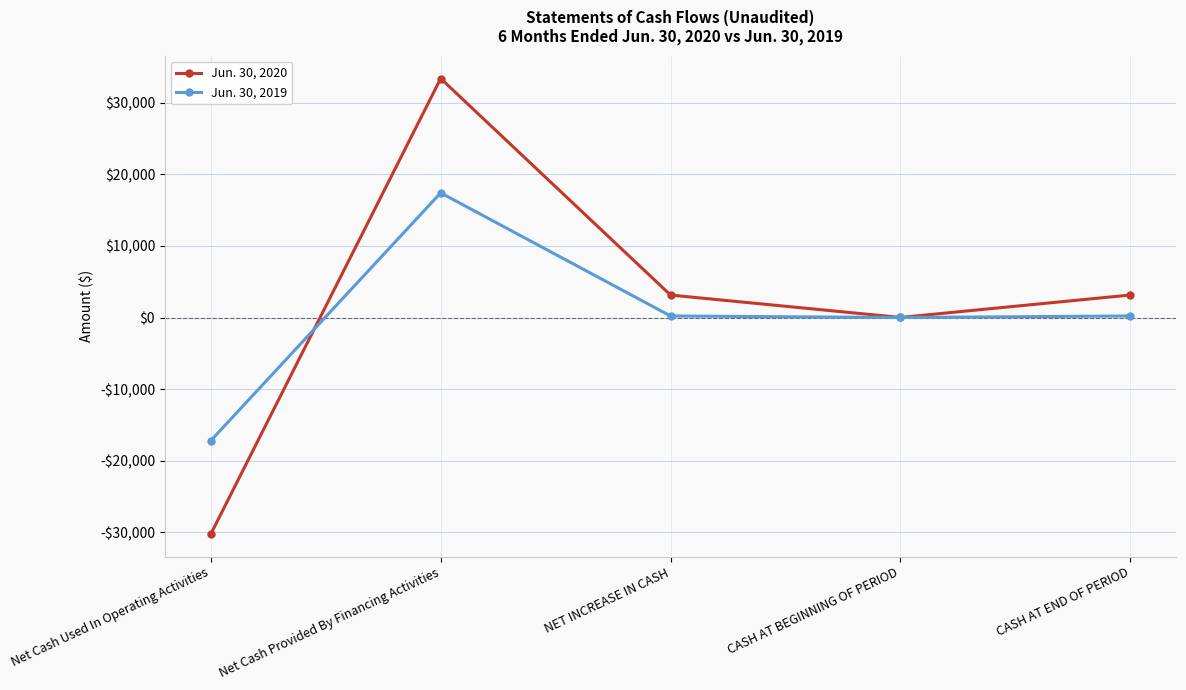

What is the minimum value shown in the chart?

-30223